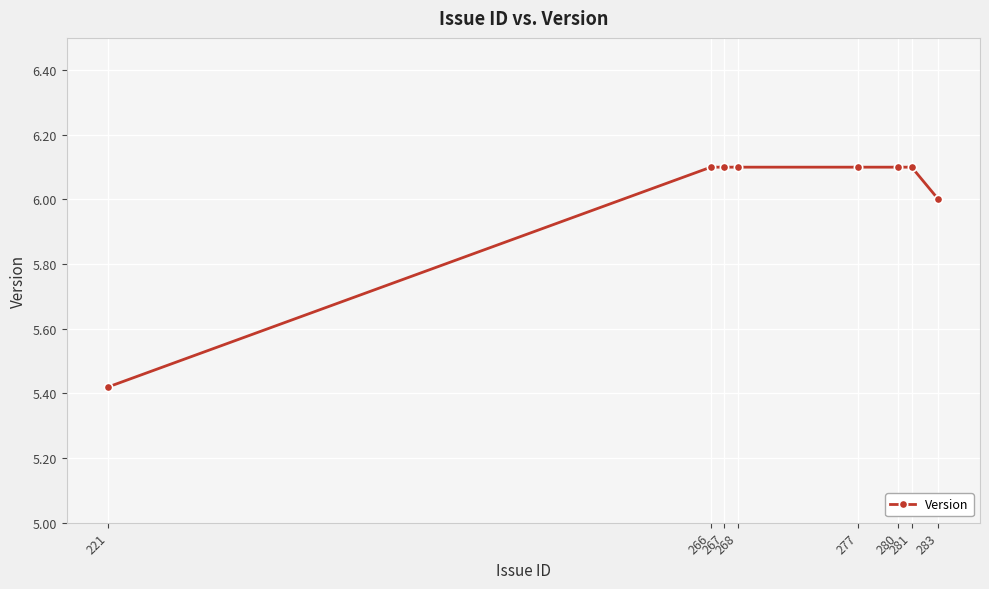

The value at 280 is 6.1. True or false?

True